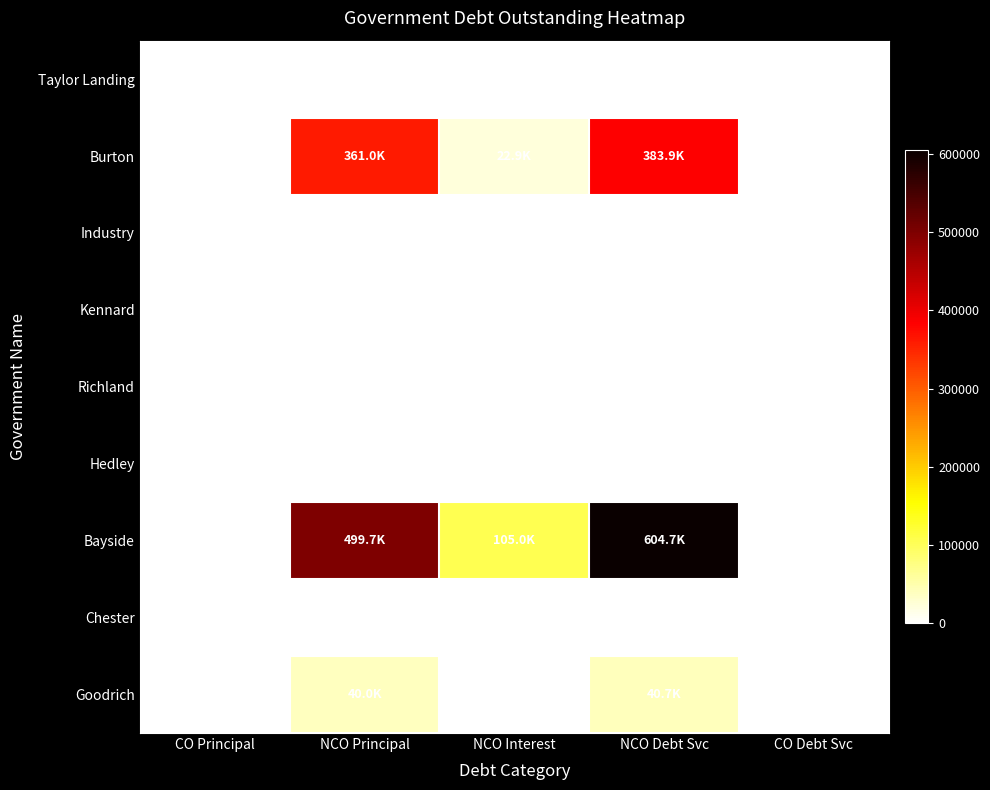

Which series has the largest range (max minus min)?

Bayside